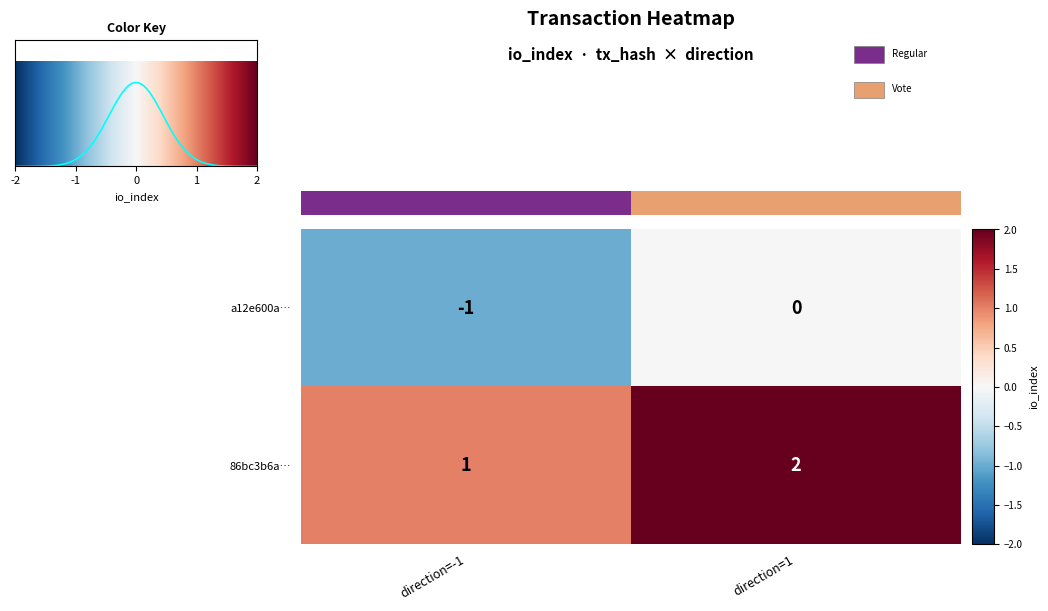

Reading left to right, extract all data points from this chart.

a12e600a…: direction=-1=-1	direction=1=0
86bc3b6a…: direction=-1=1	direction=1=2